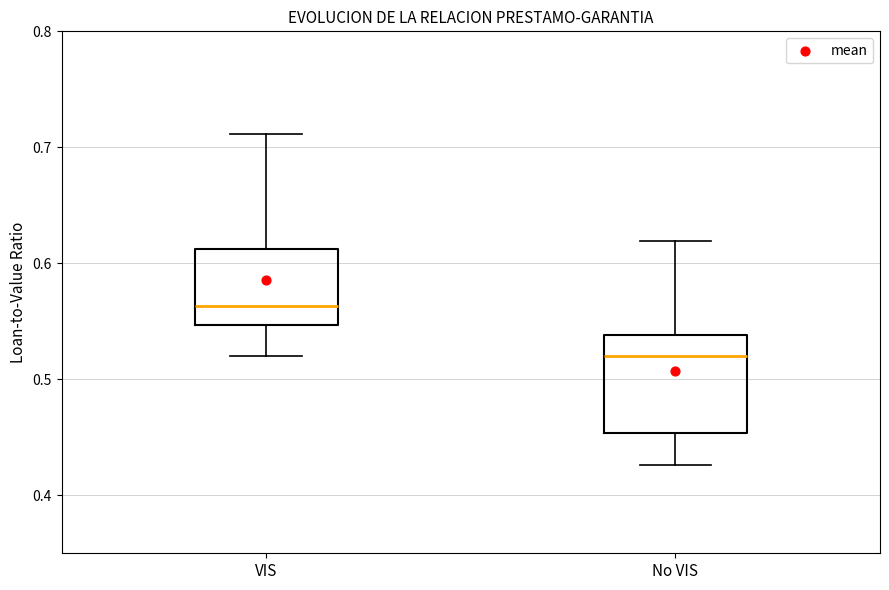

Reading left to right, transcribe this box plot: for each box, give where its median line is, the range the box spans, and where its two whiskers end, as read against the y-axis. The values are not printed on the chart, so give them approximately, as read against the axis.

VIS: median 0.56, box 0.55 to 0.61, whiskers 0.52 to 0.71
No VIS: median 0.52, box 0.45 to 0.54, whiskers 0.43 to 0.62